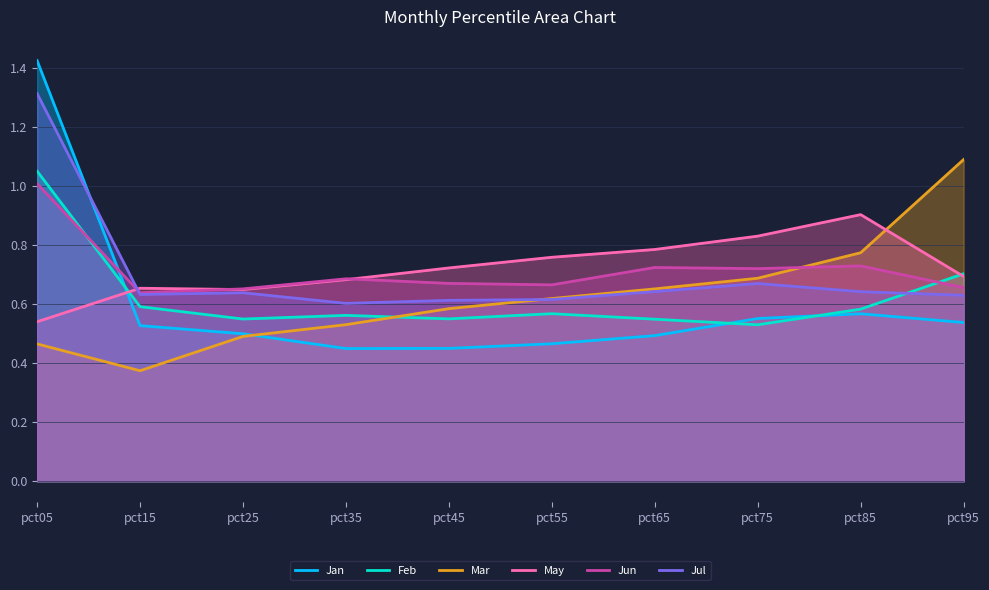

Is the value of Mar at pct75 greater than the value of Feb at pct85?

Yes